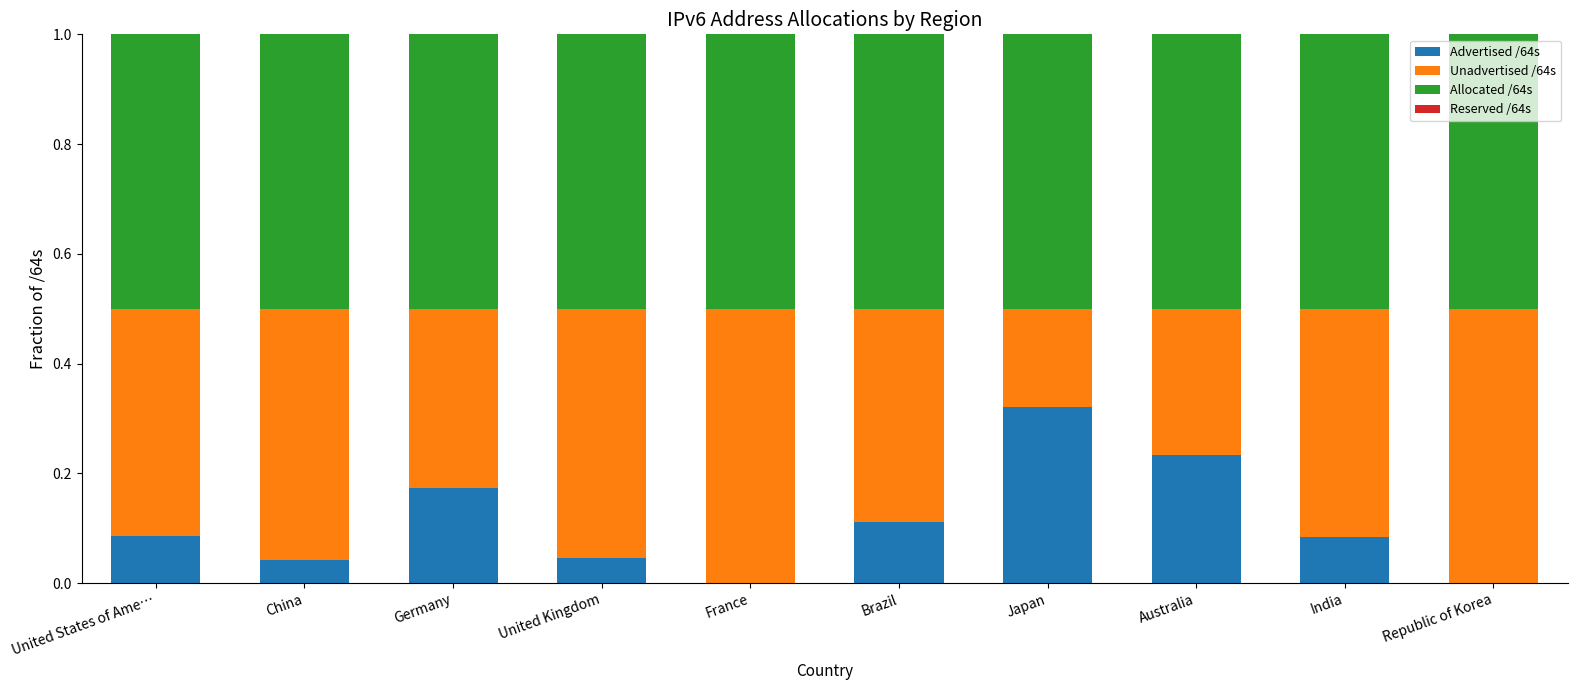

What is the total value across all series at Brazil?

1.0